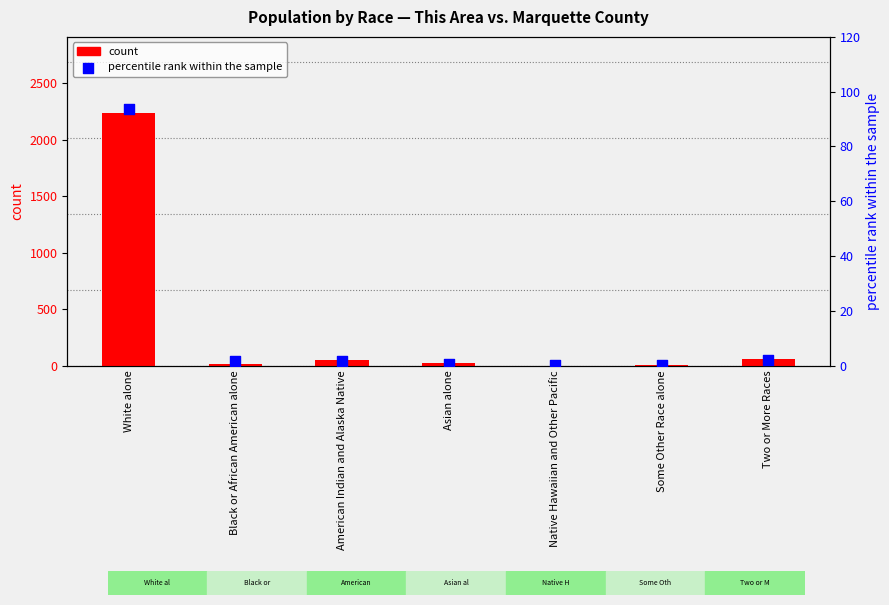

At which category is the sum across all series the highest?

White alone